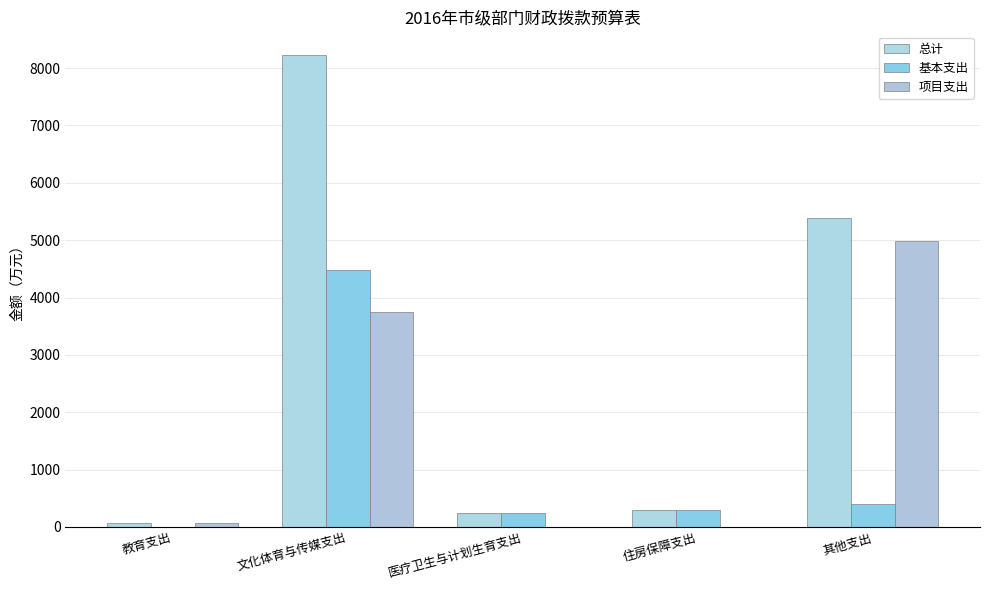

What are all the series names shown in the legend?

总计, 基本支出, 项目支出